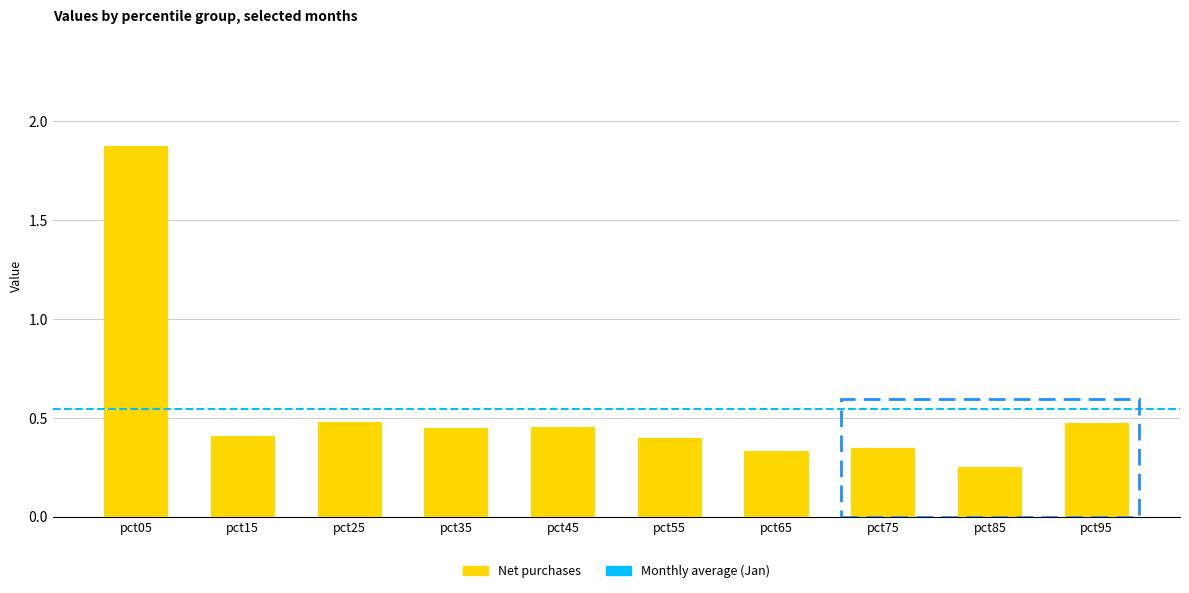

At which category does the chart reach its minimum across all series?

pct85